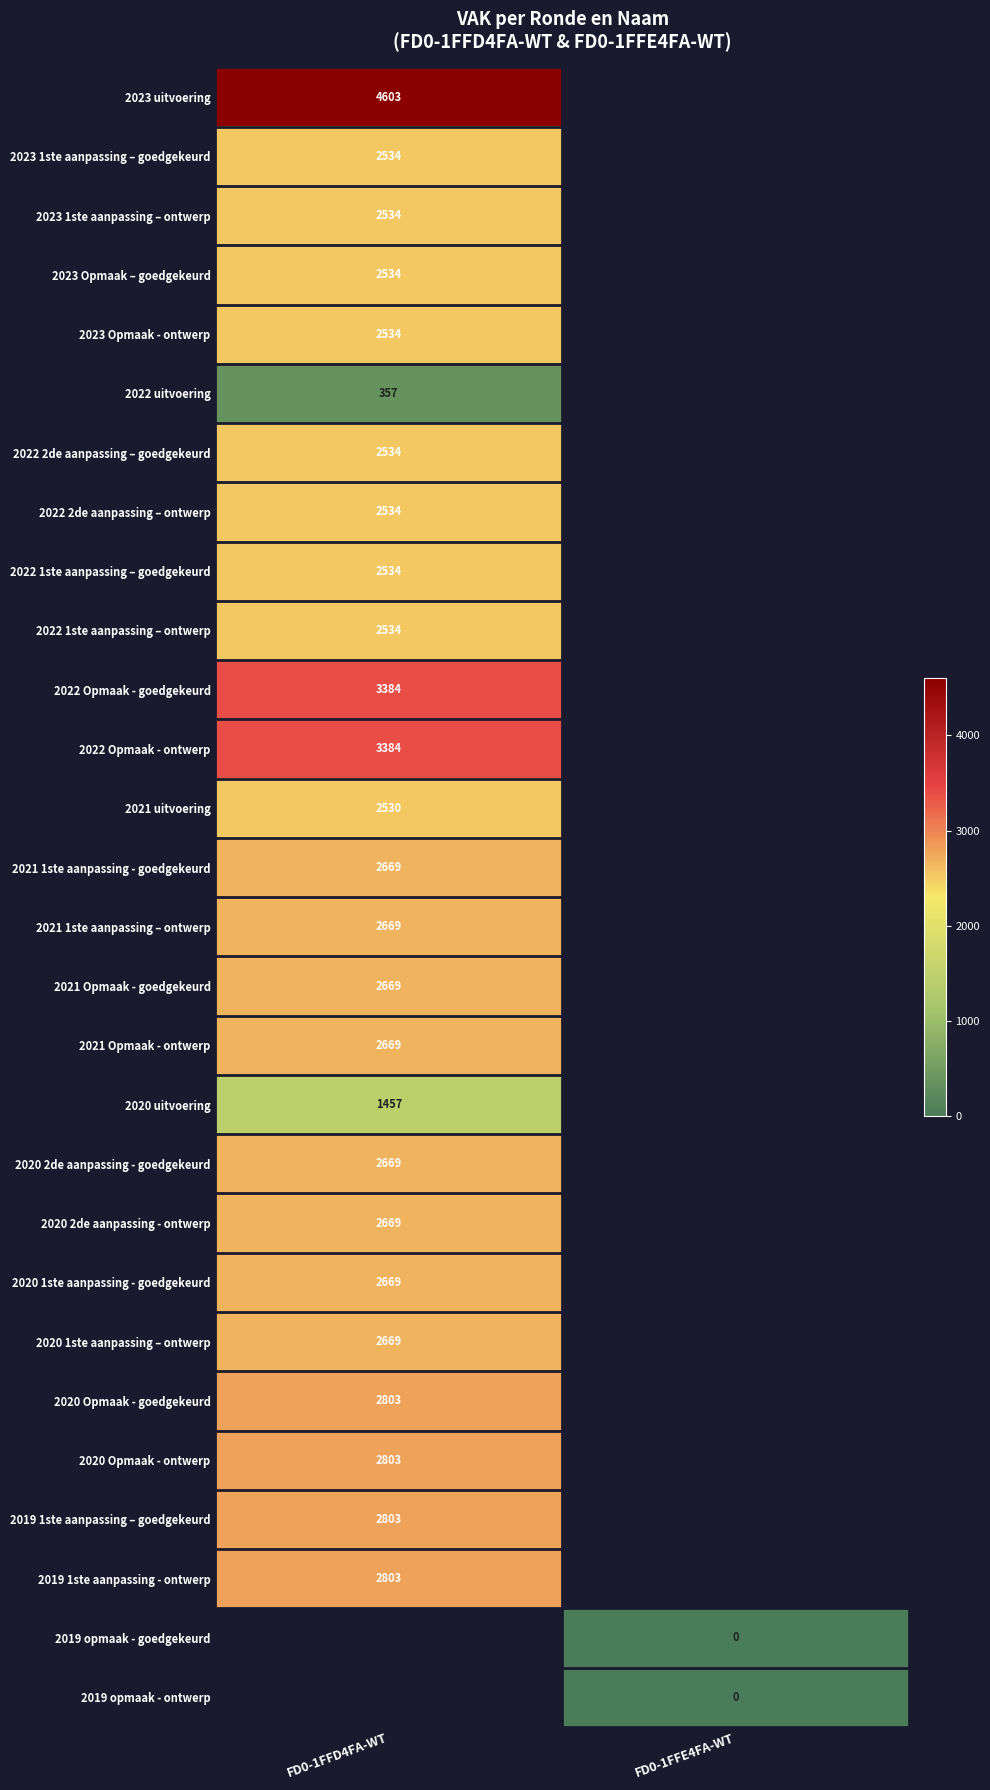

Is it true that 2023 1ste aanpassing – ontwerp equals 2534 at FD0-1FFD4FA-WT?

True